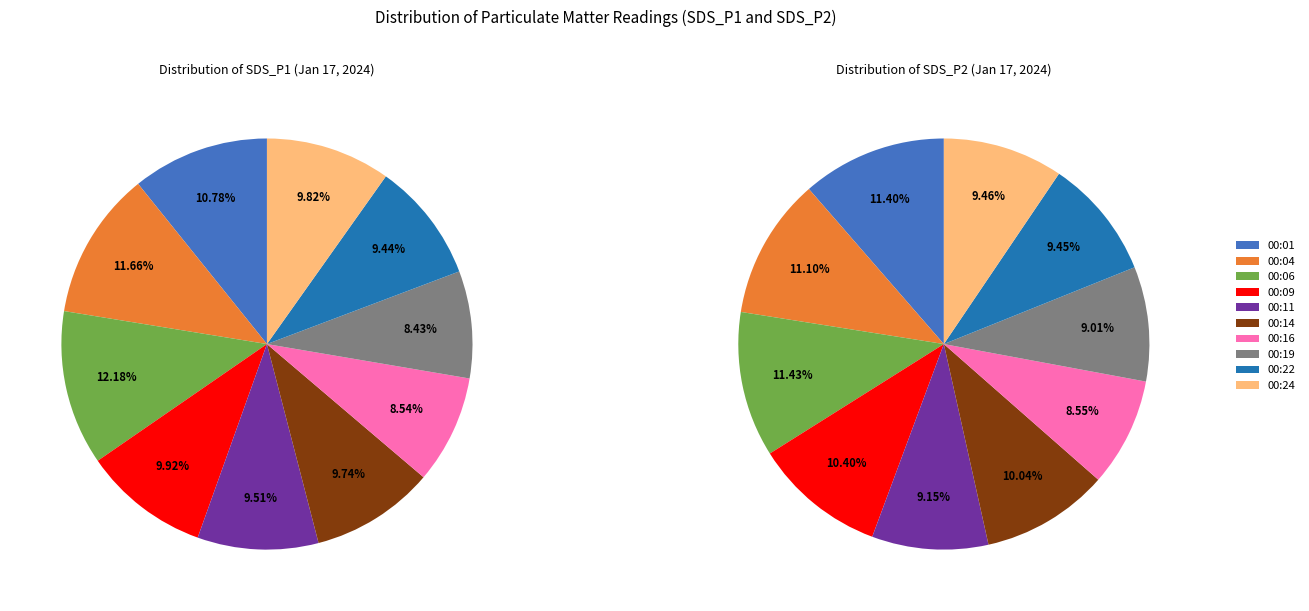

Combined, do 00:16 and 00:14 account for over 50%?

No